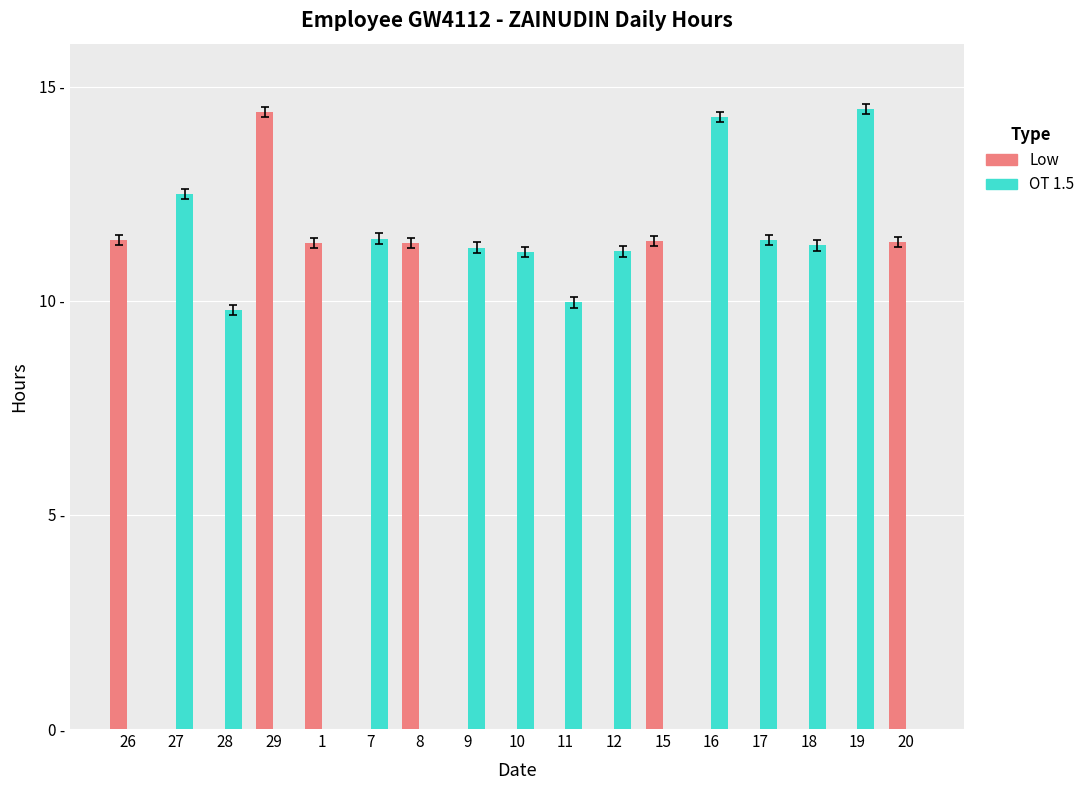

Which category has the lowest value across all series?

27